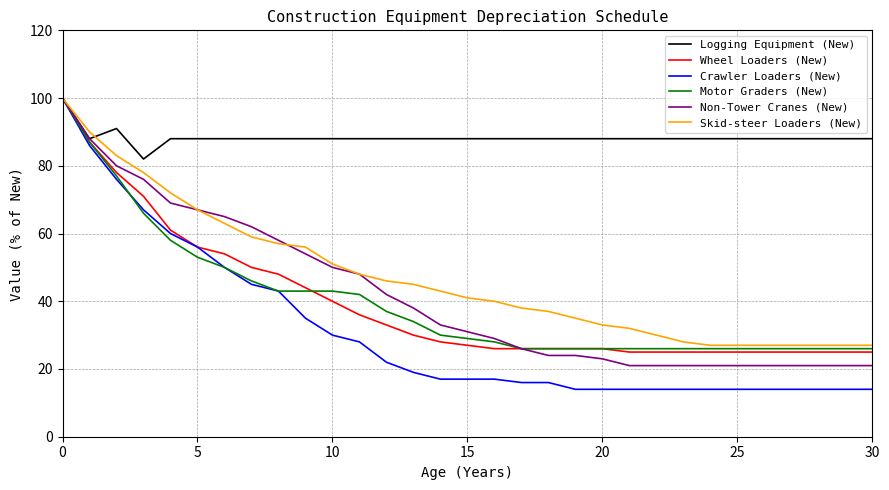

Which series has the largest total across all categories?

Logging Equipment (New)